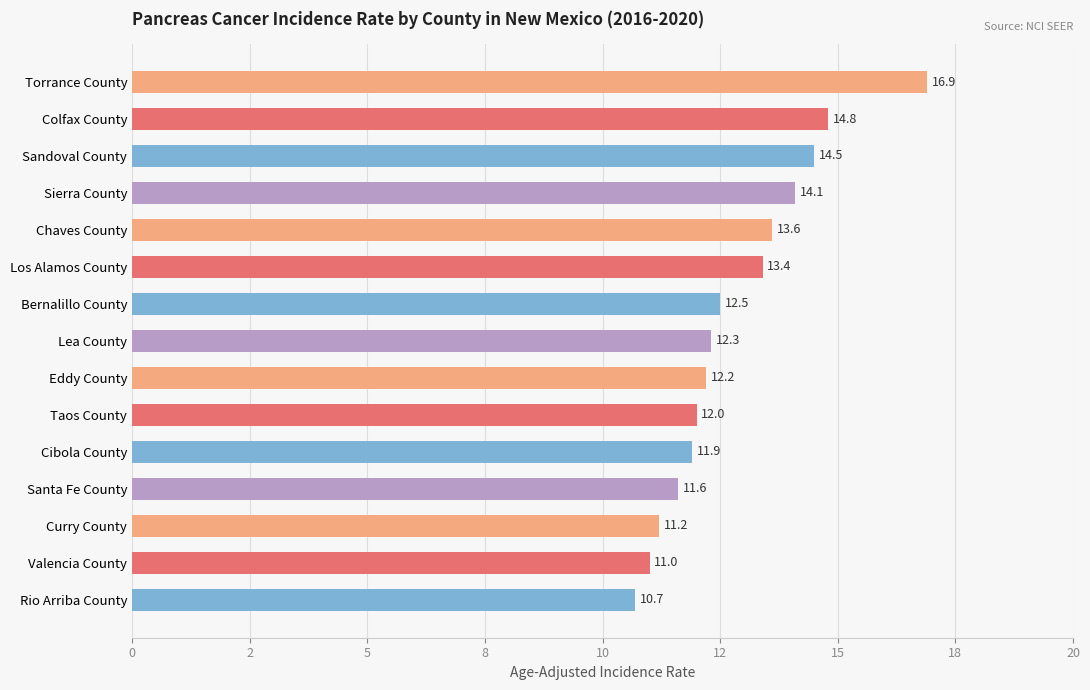

Rank the categories by value from highest to lowest.

Torrance County, Colfax County, Sandoval County, Sierra County, Chaves County, Los Alamos County, Bernalillo County, Lea County, Eddy County, Taos County, Cibola County, Santa Fe County, Curry County, Valencia County, Rio Arriba County